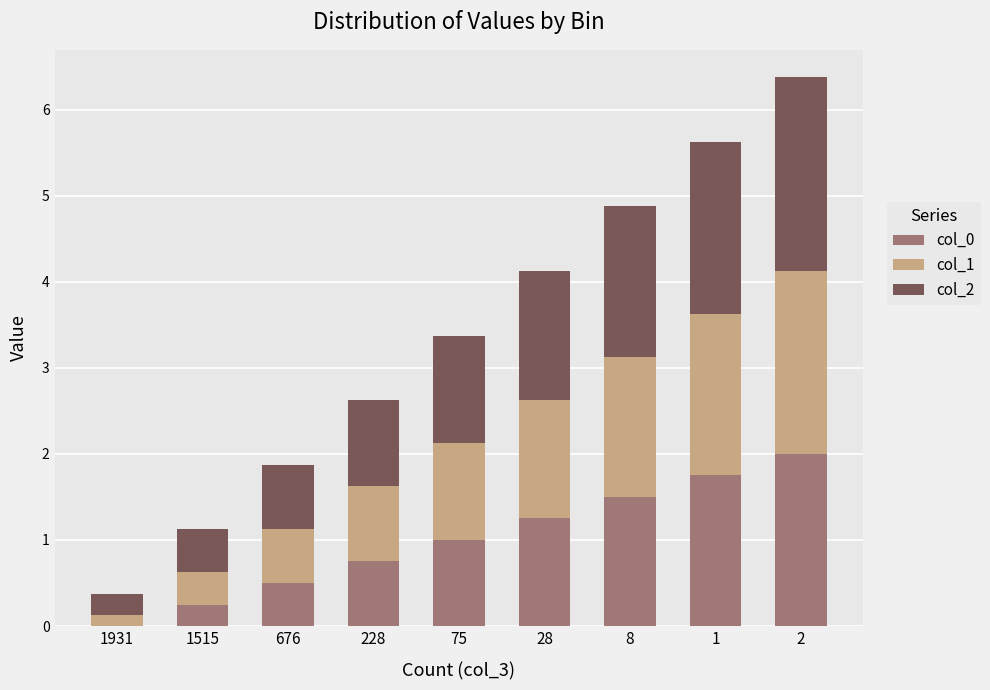

Does the chart contain stacked bars?

Yes